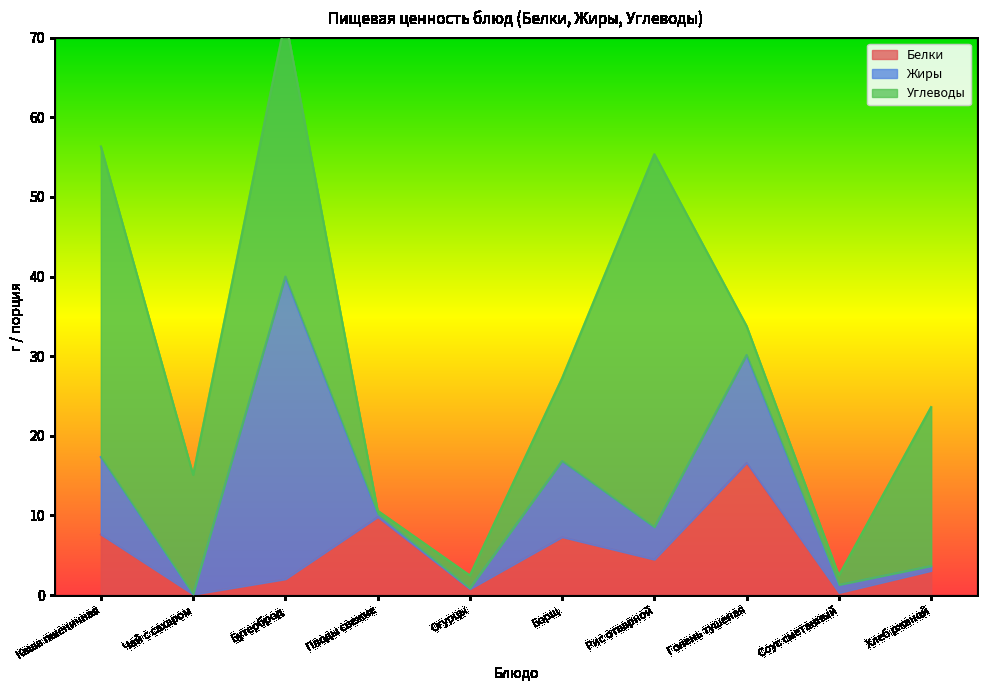

How many lines are shown in the chart?

3